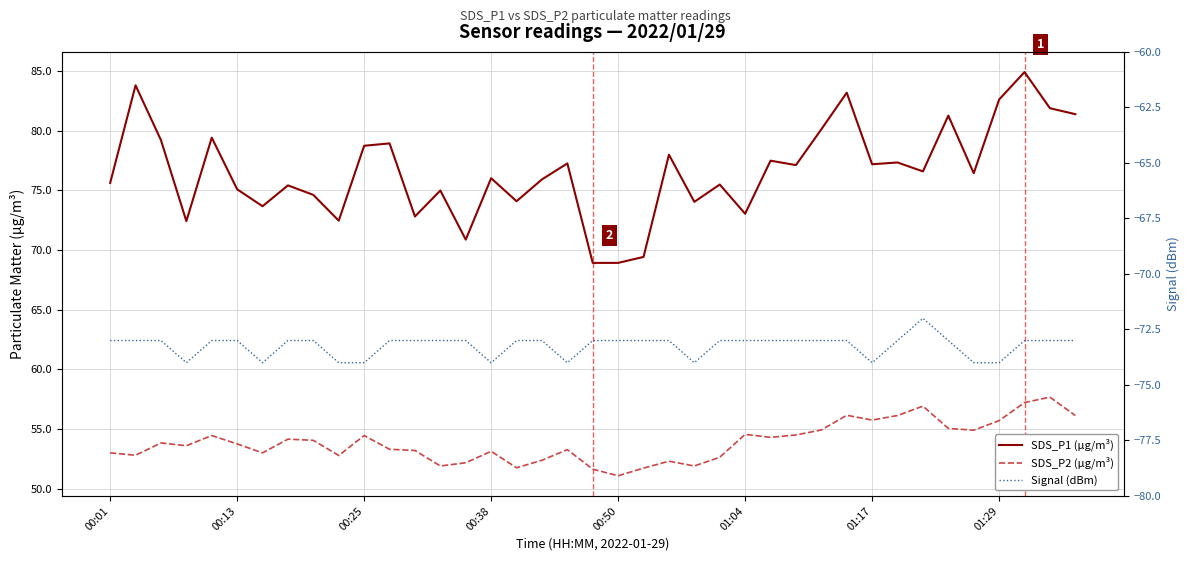

At how many categories does at least one series exceed -37?

39